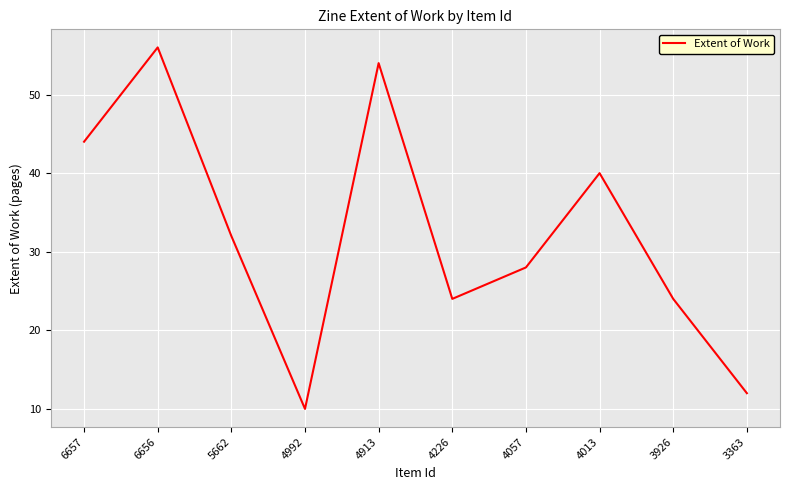

Where does the data first go above 32?

6657